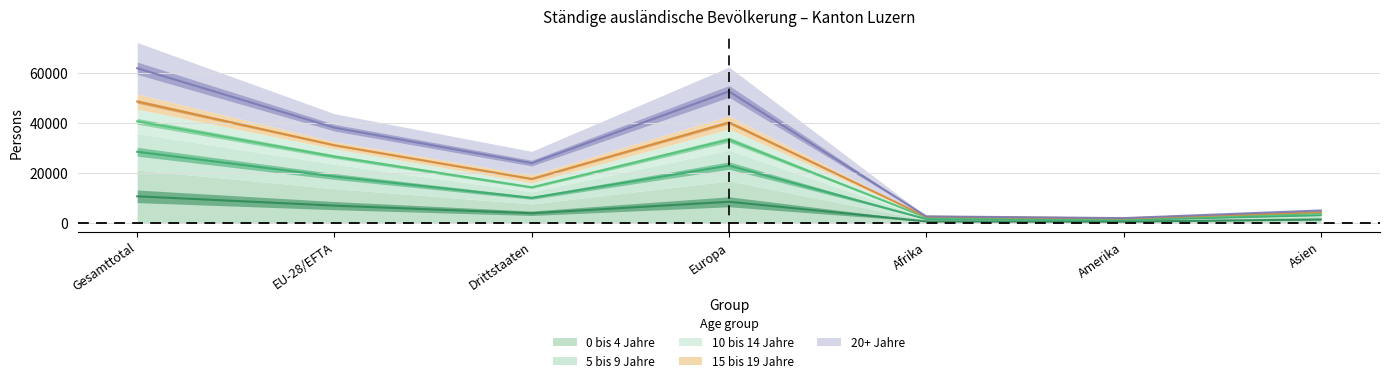

What is the average value of the 0 bis 4 Jahre series?

4500.9